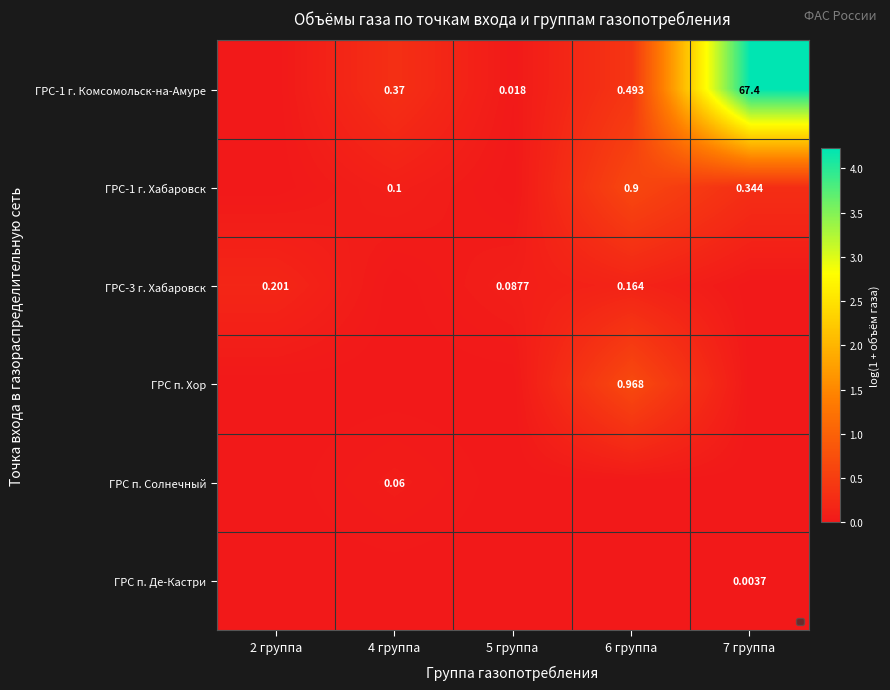

At how many categories does at least one series exceed 2?

1